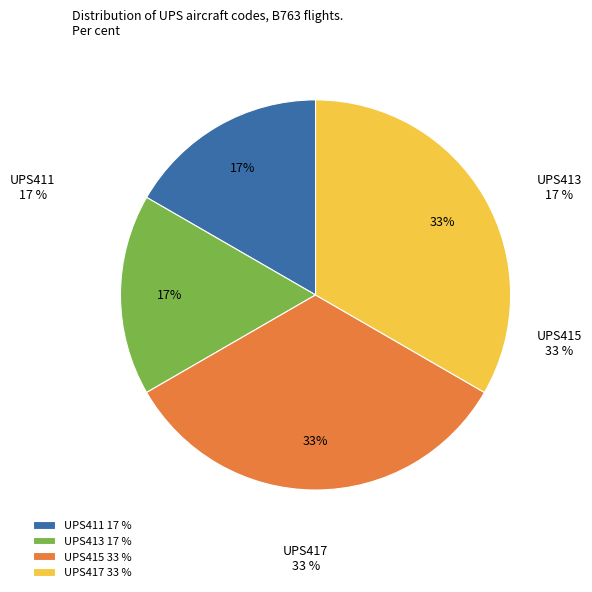

To the nearest percent, what is the difference between the largest and smallest slice percentages?

17%